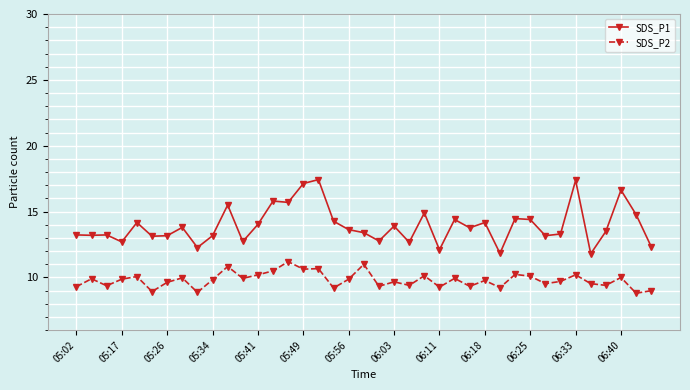

What are all the series names shown in the legend?

SDS_P1, SDS_P2